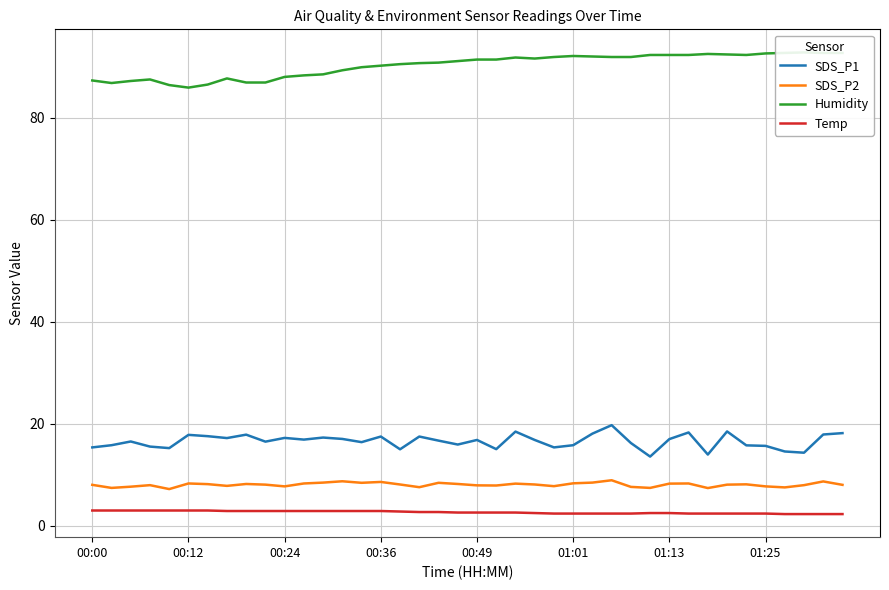

What is the spread (max minus min) of values at 31?

89.9